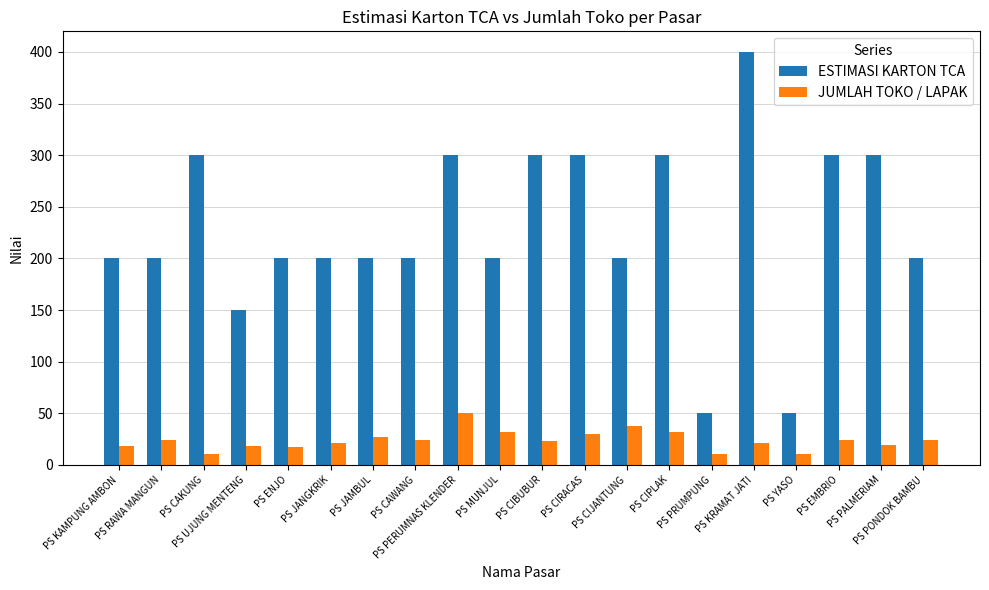

Which series has the widest spread of values?

ESTIMASI KARTON TCA